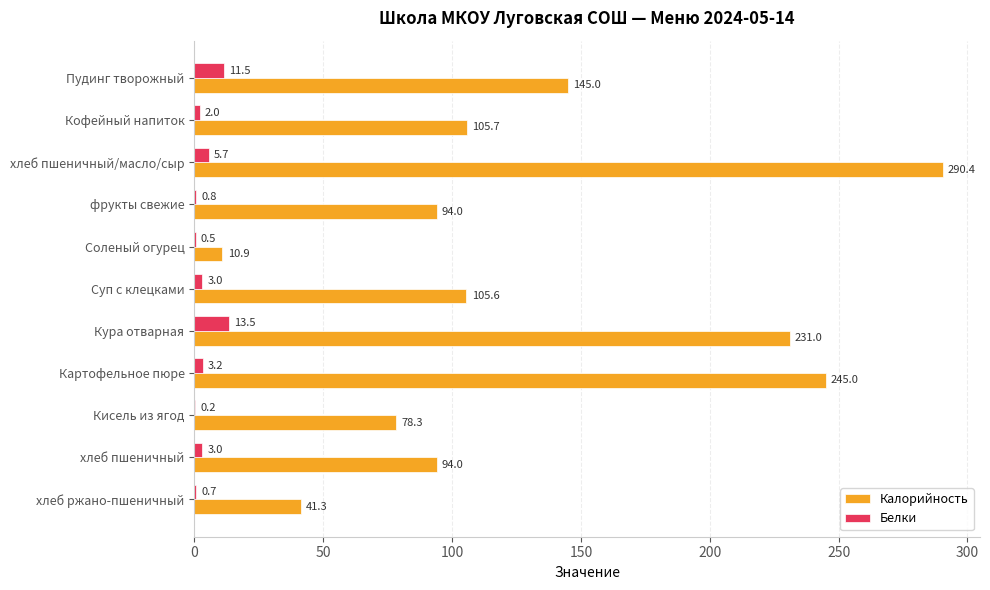

What is the sum of the Калорийность values at фрукты свежие and Пудинг творожный?

239.0